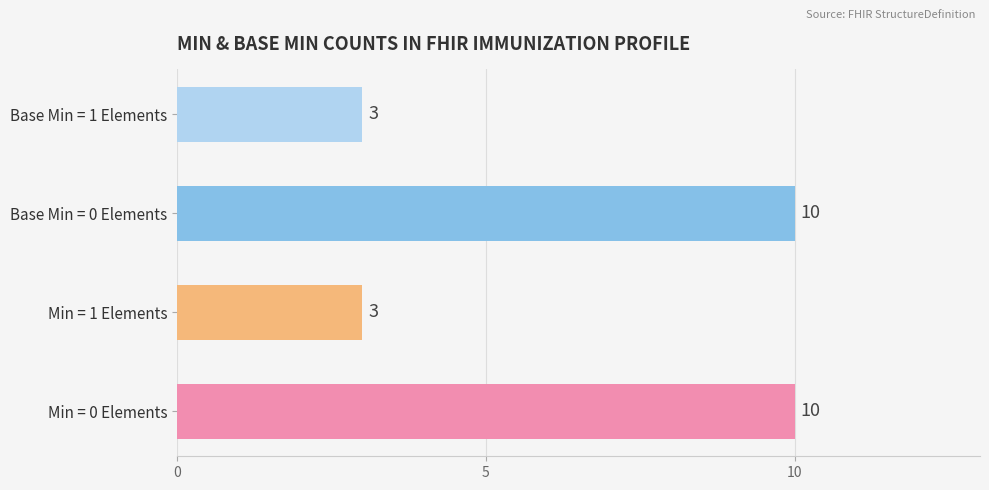

Count the values in the range 3 to 10.

4